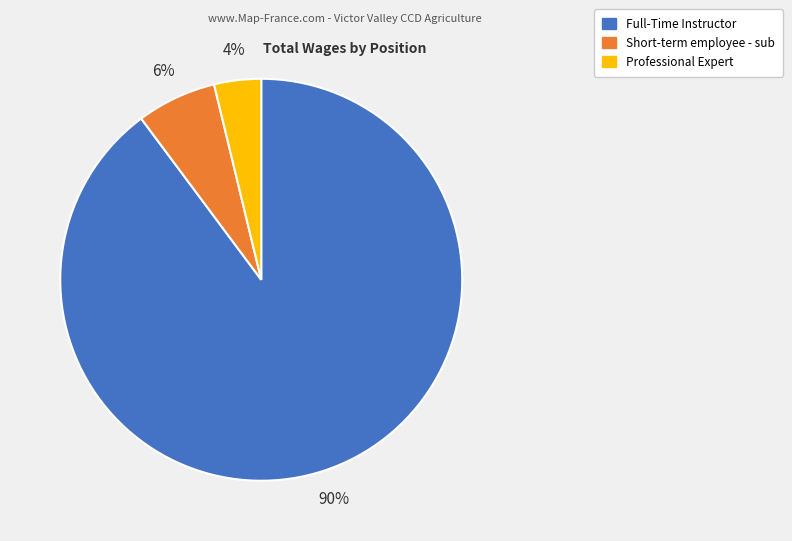

How many segments does this pie chart have?

3